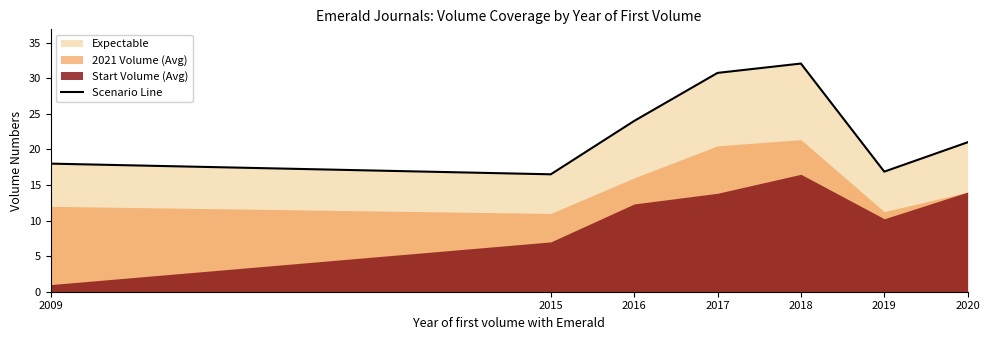

How many lines are shown in the chart?

1